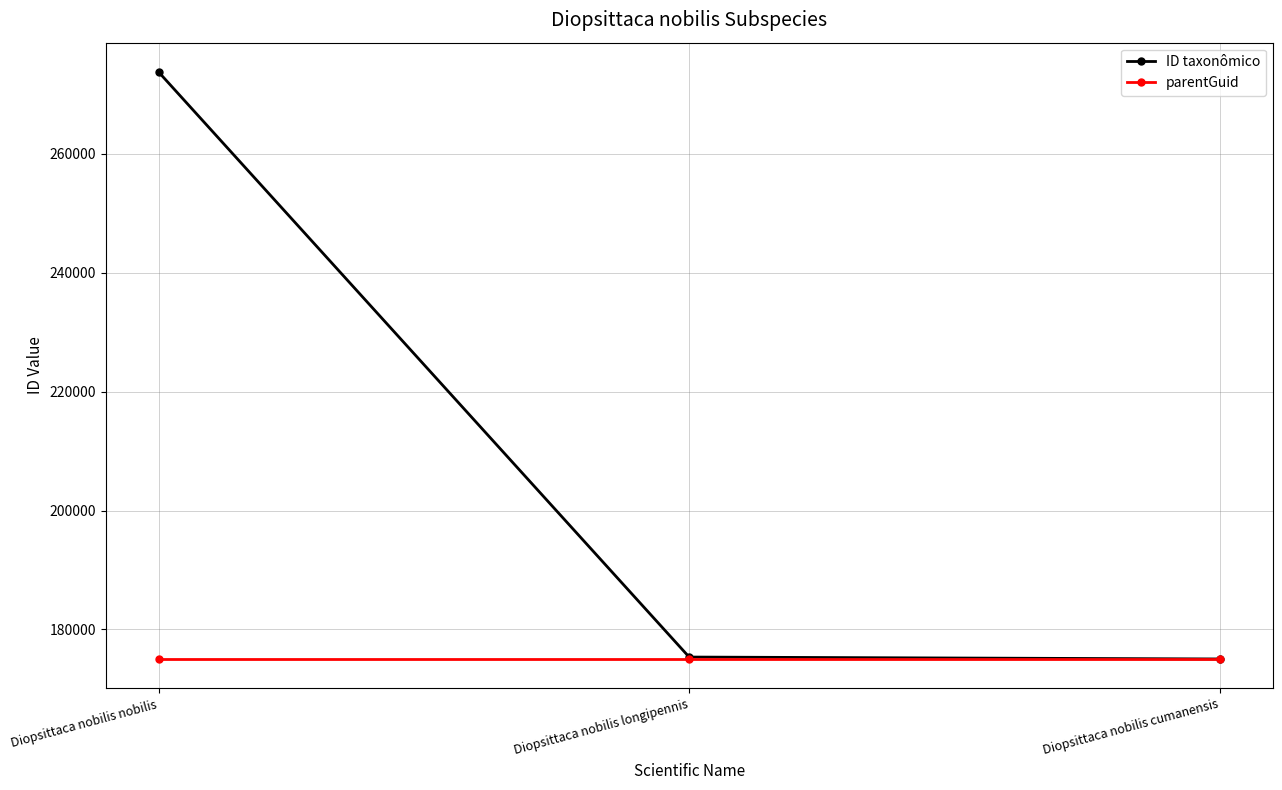

What is the total value across all series at Diopsittaca nobilis cumanensis?

350113